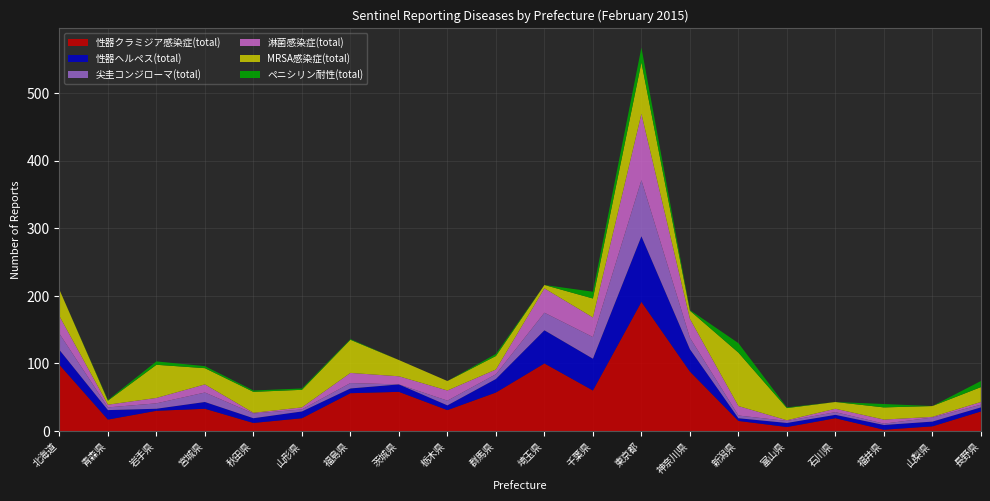

Reading right to left, transcribe all the data shown in this chart.

性器クラミジア感染症(total): 長野県=29	山梨県=7	福井県=2	石川県=19	富山県=6	新潟県=15	神奈川県=88	東京都=191	千葉県=60	埼玉県=100	群馬県=57	栃木県=31	茨城県=58	福島県=56	山形県=19	秋田県=12	宮城県=33	岩手県=30	青森県=17	北海道=98
性器ヘルペス(total): 長野県=6	山梨県=7	福井県=7	石川県=5	富山県=6	新潟県=4	神奈川県=33	東京都=97	千葉県=47	埼玉県=49	群馬県=20	栃木県=7	茨城県=11	福島県=7	山形県=10	秋田県=7	宮城県=10	岩手県=3	青森県=14	北海道=22
尖圭コンジローマ(total): 長野県=4	山梨県=6	福井県=2	石川県=4	富山県=3	新潟県=4	神奈川県=17	東京都=83	千葉県=32	埼玉県=26	群馬県=7	栃木県=7	茨城県=0	福島県=8	山形県=3	秋田県=7	宮城県=14	岩手県=8	青森県=4	北海道=24
淋菌感染症(total): 長野県=4	山梨県=1	福井県=6	石川県=5	富山県=1	新潟県=14	神奈川県=28	東京都=98	千葉県=29	埼玉県=36	群馬県=7	栃木県=15	茨城県=12	福島県=15	山形県=3	秋田県=1	宮城県=12	岩手県=8	青森県=4	北海道=26
MRSA感染症(total): 長野県=22	山梨県=16	福井県=18	石川県=10	富山県=18	新潟県=79	神奈川県=12	東京都=76	千葉県=28	埼玉県=5	群馬県=20	栃木県=14	茨城県=24	福島県=49	山形県=26	秋田県=31	宮城県=24	岩手県=49	青森県=6	北海道=39
ペニシリン耐性(total): 長野県=9	山梨県=0	福井県=5	石川県=0	富山県=1	新潟県=14	神奈川県=1	東京都=22	千葉県=10	埼玉県=0	群馬県=3	栃木県=0	茨城県=0	福島県=1	山形県=2	秋田県=2	宮城県=3	岩手県=5	青森県=1	北海道=0